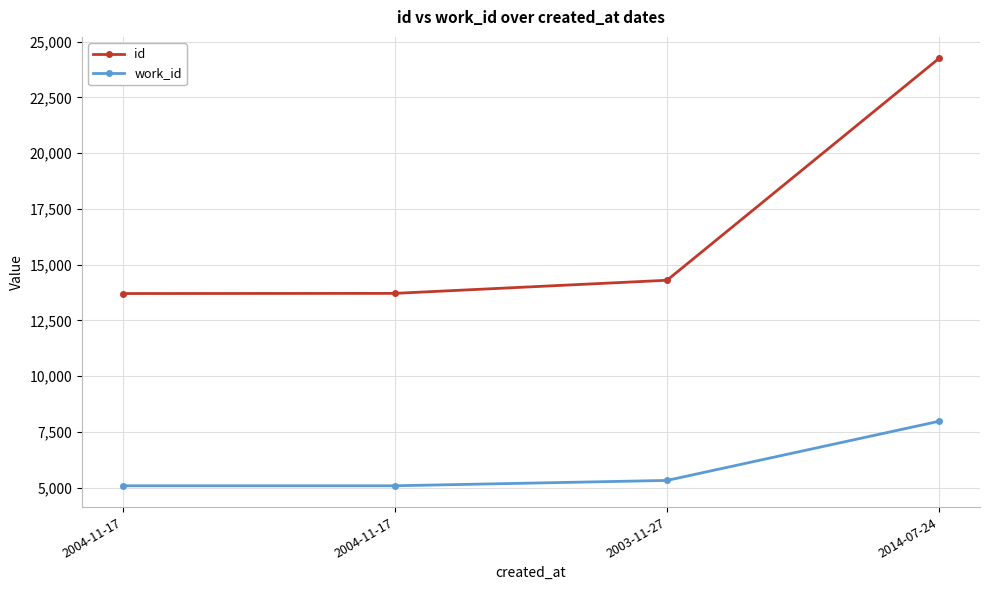

What is the approximate value of id at 2014-07-24, to the nearest 100?

24300